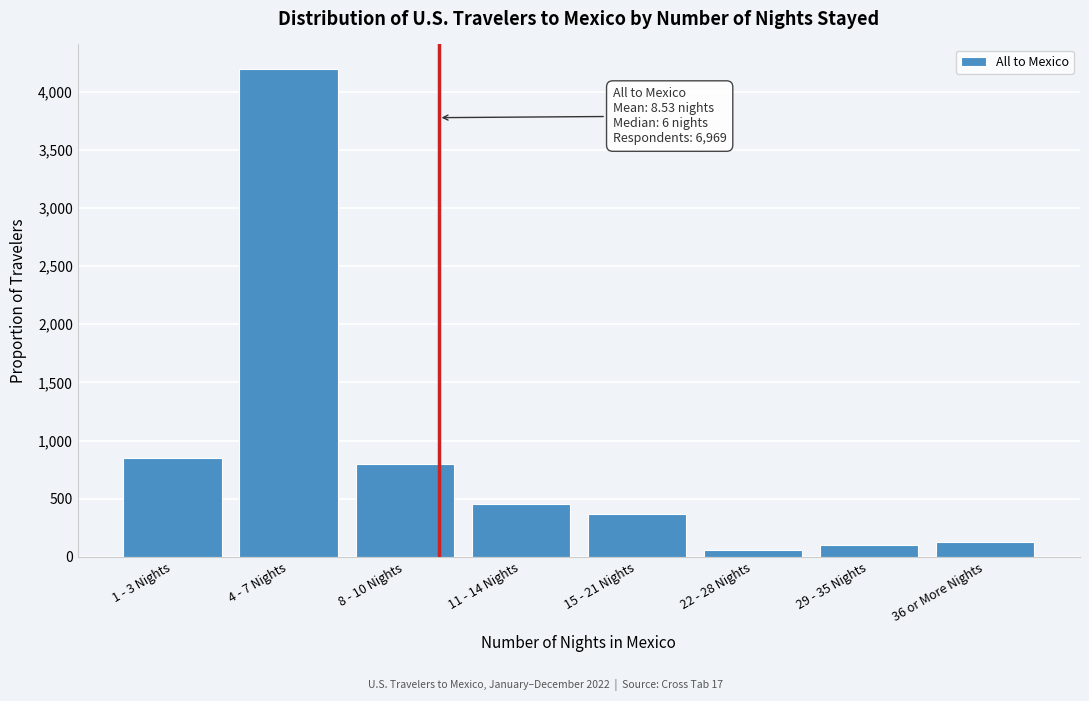

Reading right to left, extract all data points from this chart.

132	105	56	369	453	801	4195	850